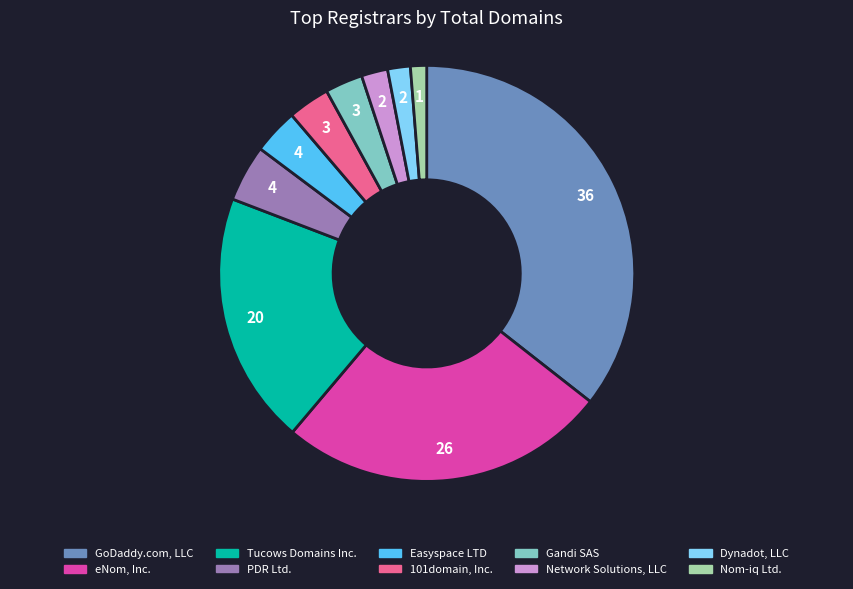

Which slice is the largest?

GoDaddy.com, LLC